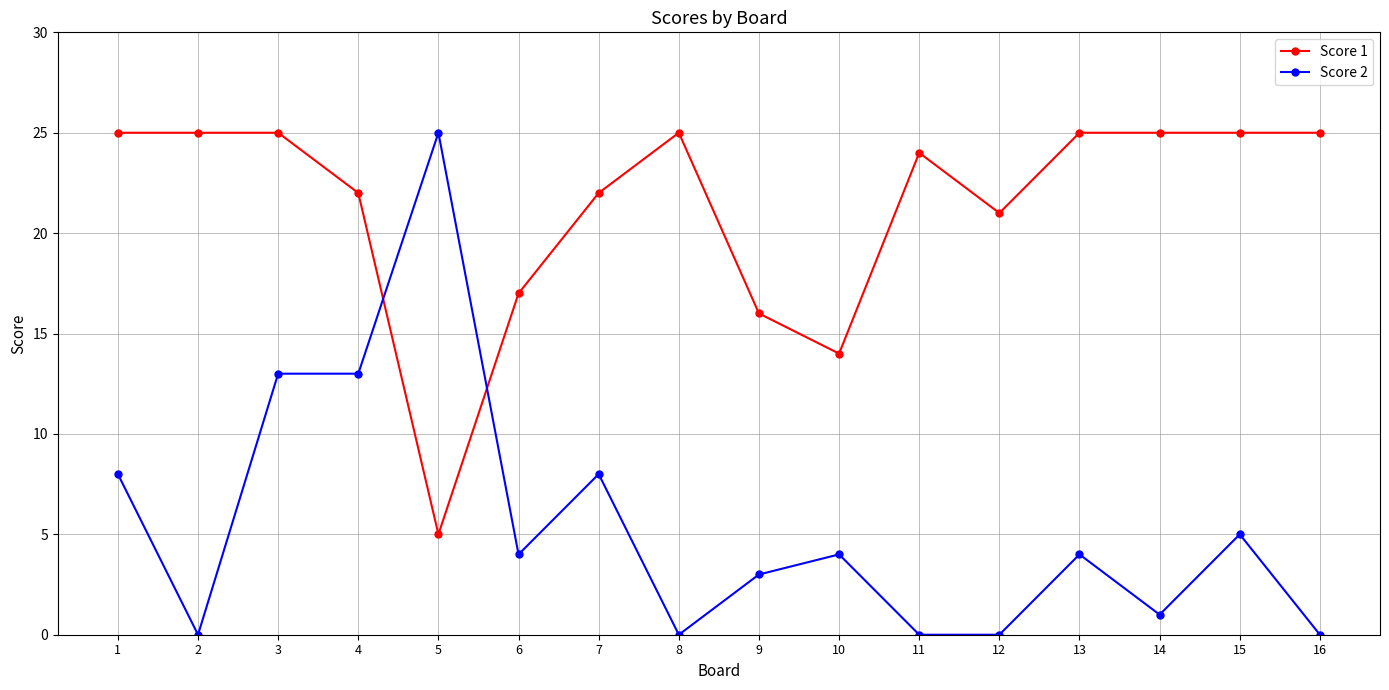

Where do Score 2 and Score 1 first cross each other?

4 and 5